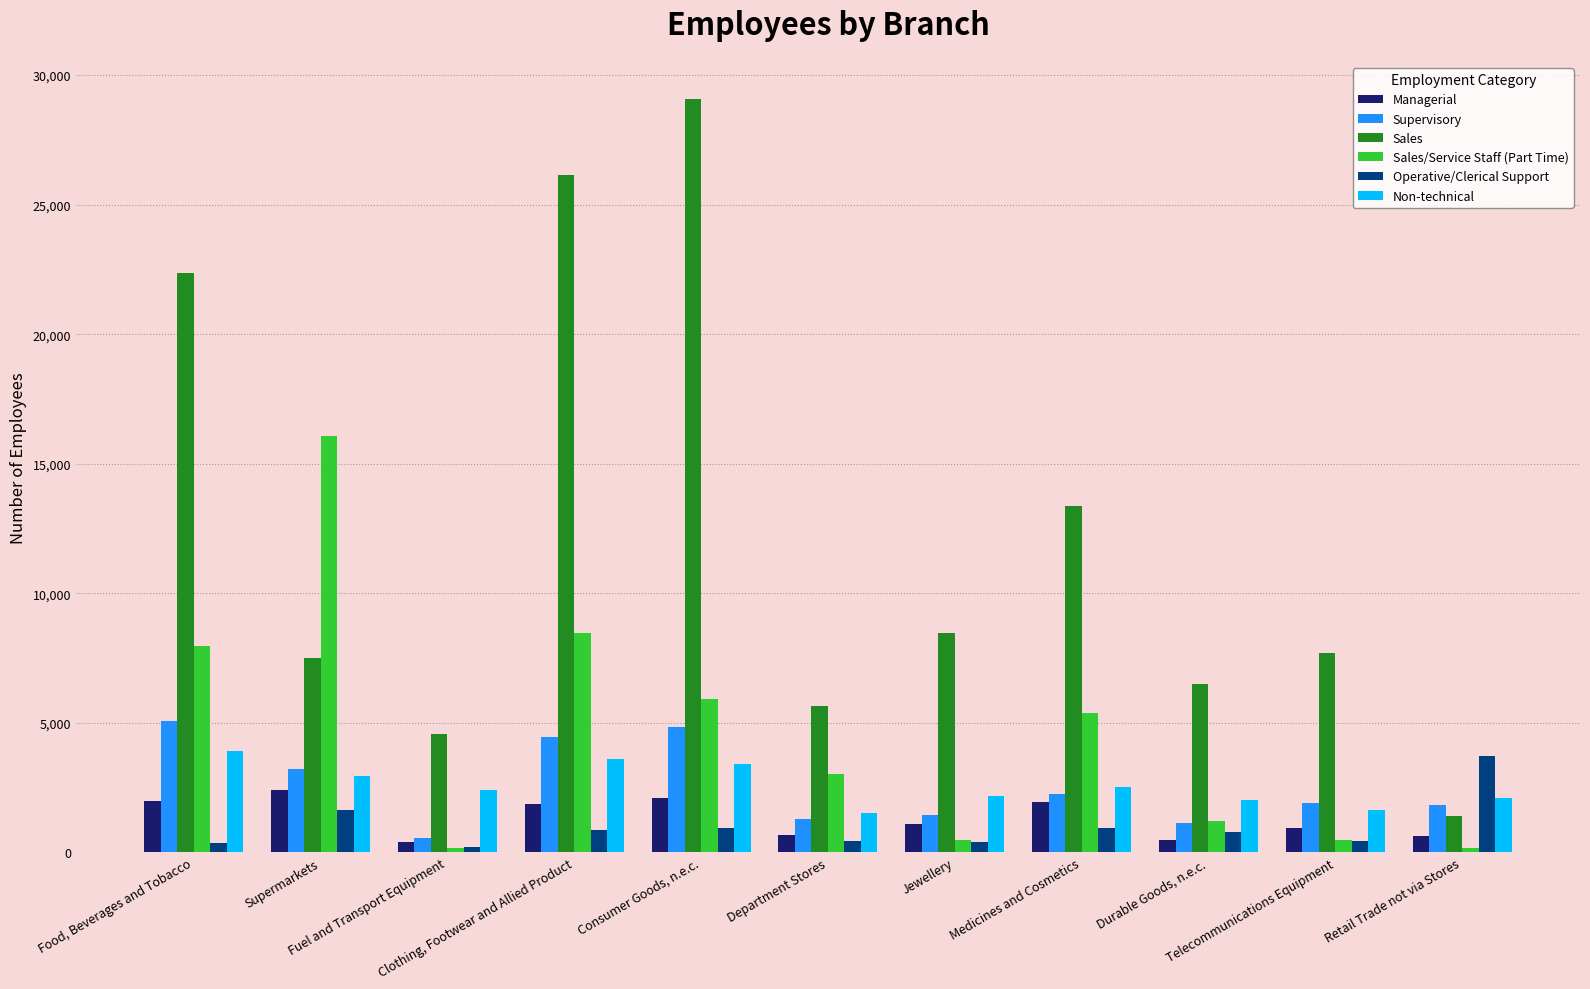

Is the value of Sales/Service Staff (Part Time) at Consumer Goods, n.e.c. greater than the value of Supervisory at Fuel and Transport Equipment?

Yes